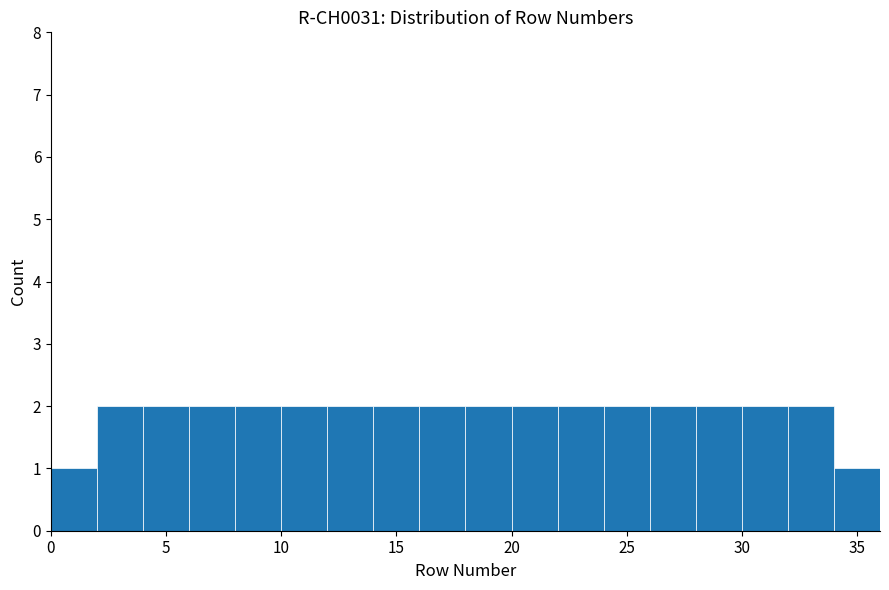

What is the height of the bar covering 16 to 18 on the x-axis? The values are not printed on the chart, so give them approximately, as read against the axis.

2